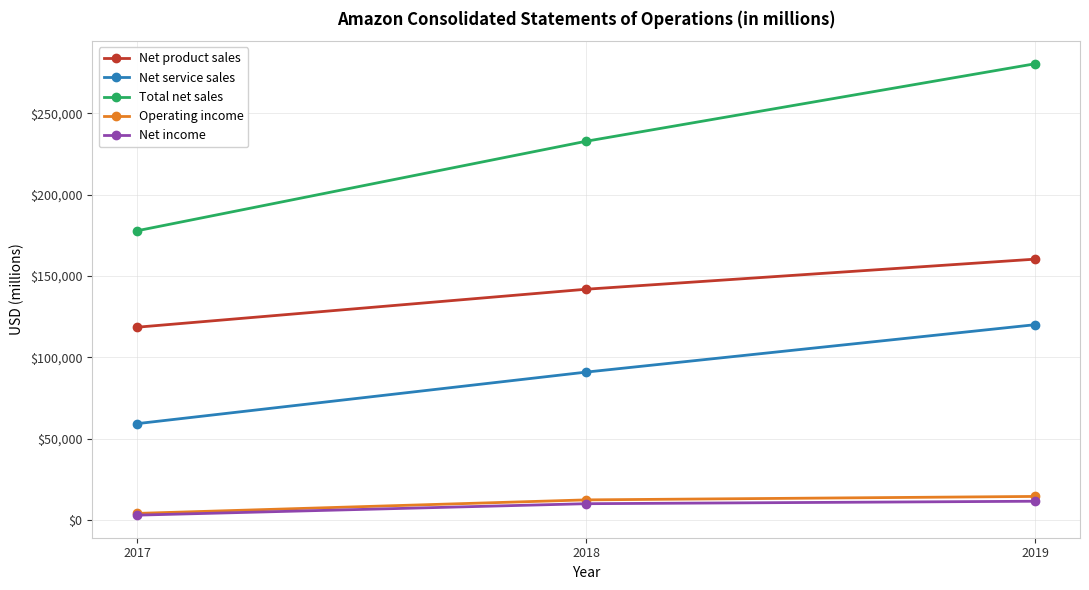

What is the spread (max minus min) of values at 2019?

268934